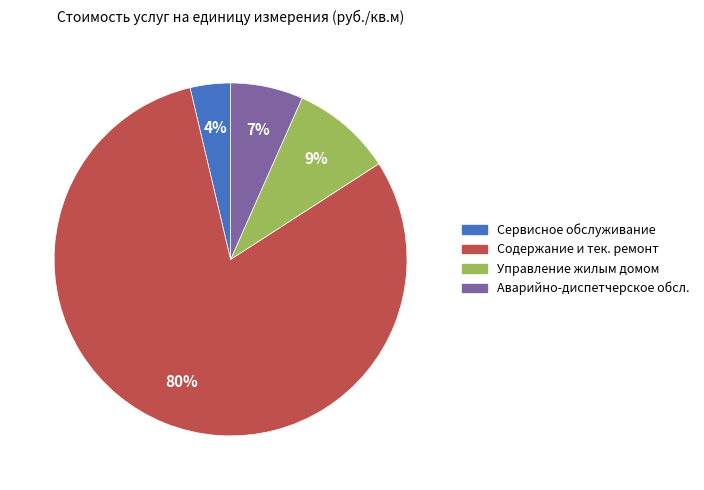

To the nearest percent, what is the average slice percentage?

25%